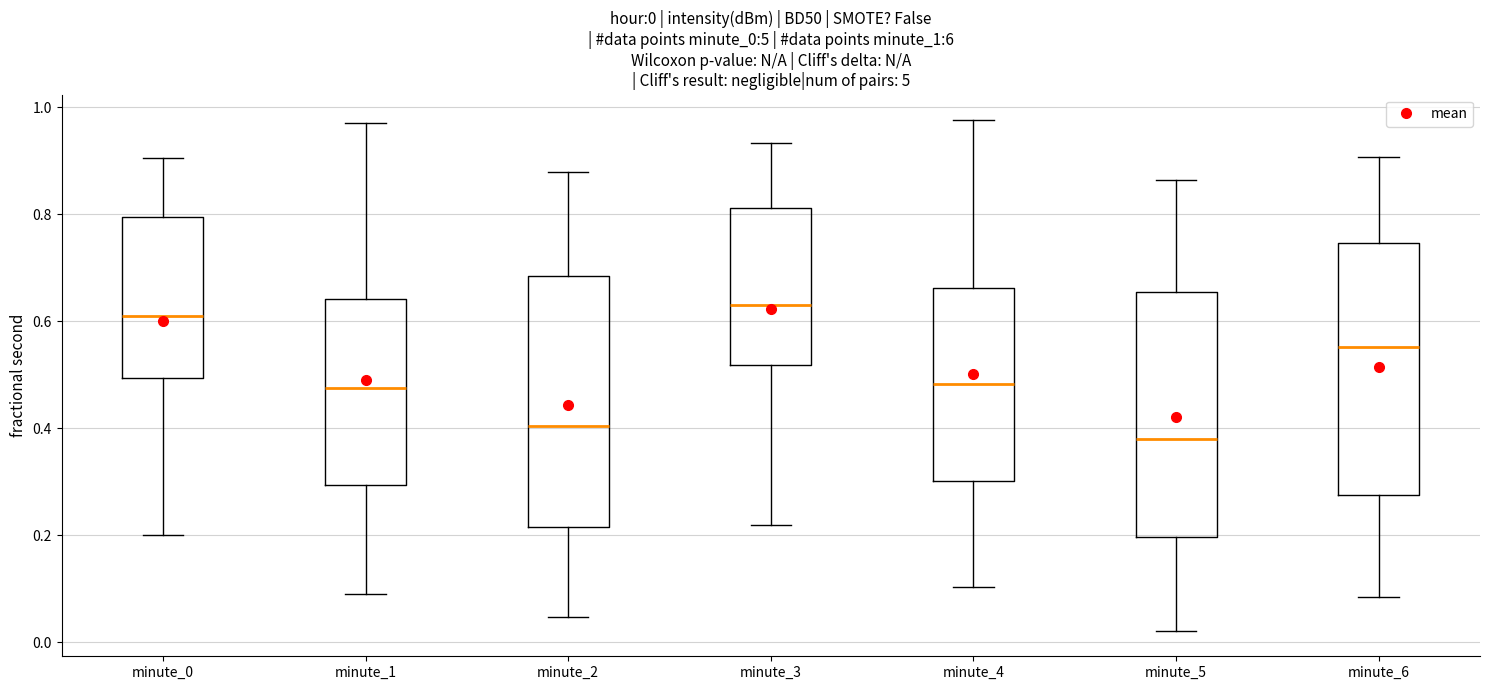

Which box's median line is the lowest?

minute_5